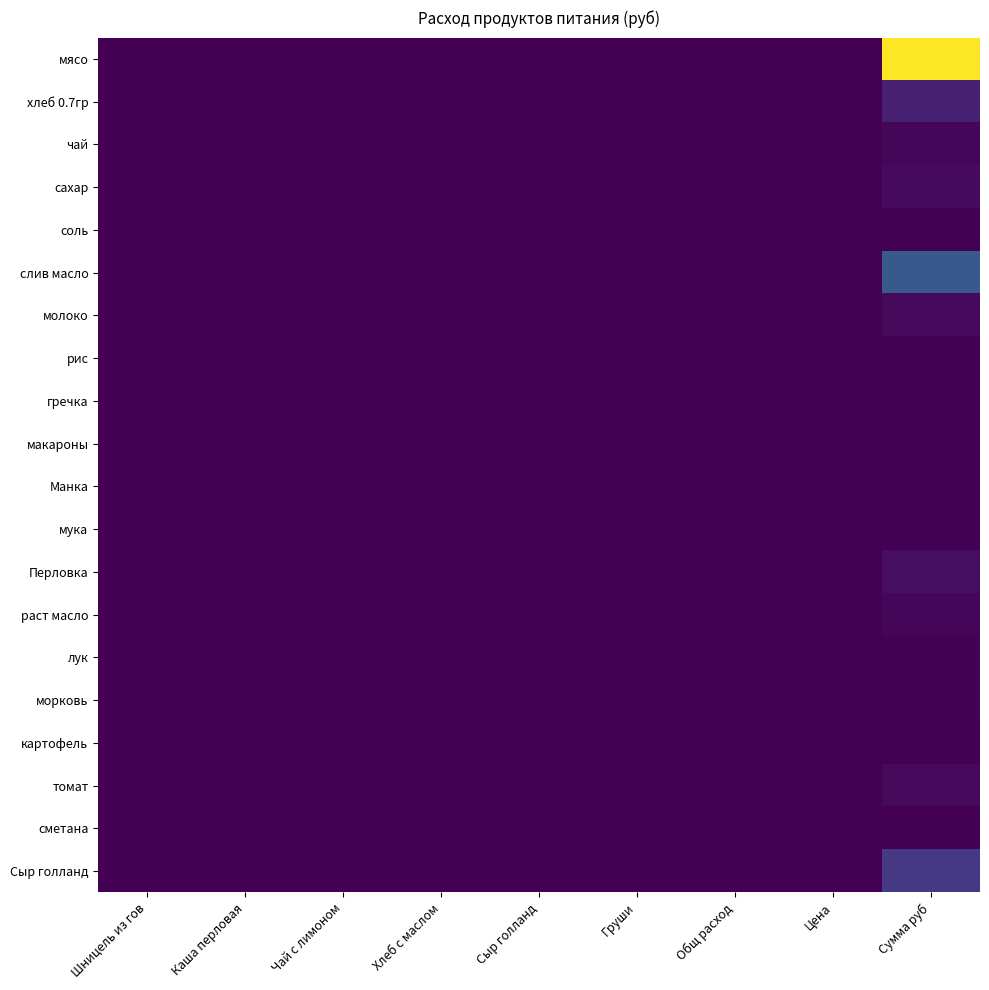

Reading right to left, what are all the values shown in this chart?

мясо: Сумма руб=7560.0	Цена=21.6	Общ расход=0.1	Груши=0.0	Сыр голланд=0.0	Хлеб с маслом=0.0	Чай с лимоном=0.0	Каша перловая=0.0	Шницель из гов=0.1
хлеб 0.7гр: Сумма руб=665.1	Цена=23.3	Общ расход=0.1	Груши=0.0	Сыр голланд=0.0	Хлеб с маслом=0.1	Чай с лимоном=0.0	Каша перловая=0.0	Шницель из гов=0.0
чай: Сумма руб=120.0	Цена=0.2	Общ расход=0.0	Груши=0.0	Сыр голланд=0.0	Хлеб с маслом=0.0	Чай с лимоном=0.0	Каша перловая=0.0	Шницель из гов=0.0
сахар: Сумма руб=224.4	Цена=4.1	Общ расход=0.0	Груши=0.0	Сыр голланд=0.0	Хлеб с маслом=0.0	Чай с лимоном=0.0	Каша перловая=0.0	Шницель из гов=0.0
соль: Сумма руб=11.5	Цена=1.0	Общ расход=0.0	Груши=0.0	Сыр голланд=0.0	Хлеб с маслом=0.0	Чай с лимоном=0.0	Каша перловая=0.0	Шницель из гов=0.0
слив масло: Сумма руб=2106.7	Цена=4.8	Общ расход=0.0	Груши=0.0	Сыр голланд=0.0	Хлеб с маслом=0.0	Чай с лимоном=0.0	Каша перловая=0.0	Шницель из гов=0.0
молоко: Сумма руб=191.8	Цена=4.1	Общ расход=0.0	Груши=0.0	Сыр голланд=0.0	Хлеб с маслом=0.0	Чай с лимоном=0.0	Каша перловая=0.0	Шницель из гов=0.0
рис: Сумма руб=0.0	Цена=0.0	Общ расход=0.0	Груши=0.0	Сыр голланд=0.0	Хлеб с маслом=0.0	Чай с лимоном=0.0	Каша перловая=0.0	Шницель из гов=0.0
гречка: Сумма руб=0.0	Цена=0.0	Общ расход=0.0	Груши=0.0	Сыр голланд=0.0	Хлеб с маслом=0.0	Чай с лимоном=0.0	Каша перловая=0.0	Шницель из гов=0.0
макароны: Сумма руб=0.0	Цена=0.0	Общ расход=0.0	Груши=0.0	Сыр голланд=0.0	Хлеб с маслом=0.0	Чай с лимоном=0.0	Каша перловая=0.0	Шницель из гов=0.0
Манка: Сумма руб=0.0	Цена=0.0	Общ расход=0.0	Груши=0.0	Сыр голланд=0.0	Хлеб с маслом=0.0	Чай с лимоном=0.0	Каша перловая=0.0	Шницель из гов=0.0
мука: Сумма руб=0.0	Цена=0.0	Общ расход=0.0	Груши=0.0	Сыр голланд=0.0	Хлеб с маслом=0.0	Чай с лимоном=0.0	Каша перловая=0.0	Шницель из гов=0.0
Перловка: Сумма руб=288.0	Цена=9.6	Общ расход=0.0	Груши=0.0	Сыр голланд=0.0	Хлеб с маслом=0.0	Чай с лимоном=0.0	Каша перловая=0.0	Шницель из гов=0.0
раст масло: Сумма руб=138.0	Цена=1.2	Общ расход=0.0	Груши=0.0	Сыр голланд=0.0	Хлеб с маслом=0.0	Чай с лимоном=0.0	Каша перловая=0.0	Шницель из гов=0.0
лук: Сумма руб=32.4	Цена=2.2	Общ расход=0.0	Груши=0.0	Сыр голланд=0.0	Хлеб с маслом=0.0	Чай с лимоном=0.0	Каша перловая=0.0	Шницель из гов=0.0
морковь: Сумма руб=30.0	Цена=1.2	Общ расход=0.0	Груши=0.0	Сыр голланд=0.0	Хлеб с маслом=0.0	Чай с лимоном=0.0	Каша перловая=0.0	Шницель из гов=0.0
картофель: Сумма руб=0.0	Цена=0.0	Общ расход=0.0	Груши=0.0	Сыр голланд=0.0	Хлеб с маслом=0.0	Чай с лимоном=0.0	Каша перловая=0.0	Шницель из гов=0.0
томат: Сумма руб=197.1	Цена=1.2	Общ расход=0.0	Груши=0.0	Сыр голланд=0.0	Хлеб с маслом=0.0	Чай с лимоном=0.0	Каша перловая=0.0	Шницель из гов=0.0
сметана: Сумма руб=0.0	Цена=0.0	Общ расход=0.0	Груши=0.0	Сыр голланд=0.0	Хлеб с маслом=0.0	Чай с лимоном=0.0	Каша перловая=0.0	Шницель из гов=0.0
Сыр голланд: Сумма руб=1248.0	Цена=3.1	Общ расход=0.0	Груши=0.0	Сыр голланд=0.0	Хлеб с маслом=0.0	Чай с лимоном=0.0	Каша перловая=0.0	Шницель из гов=0.0